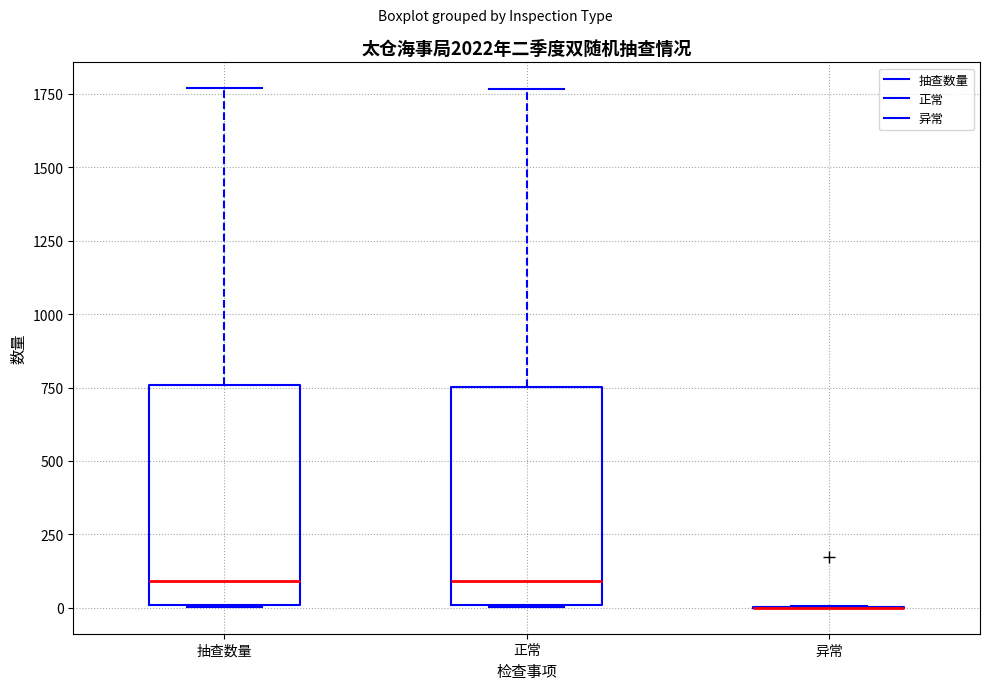

Where is the upper edge of the box for 正常 on the y-axis? The values are not printed on the chart, so give them approximately, as read against the axis.

750